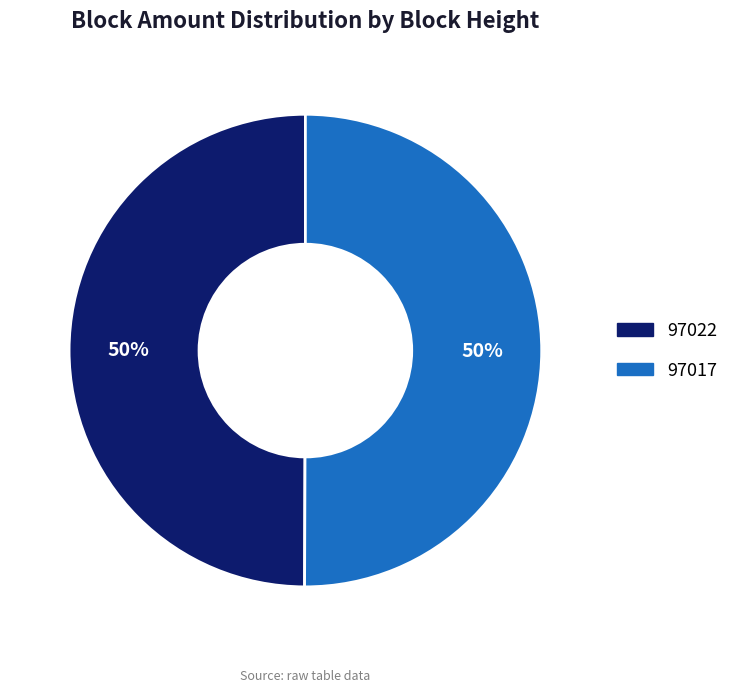

Approximately how many times larger is the value at 97017 compared to 97022?

1.0